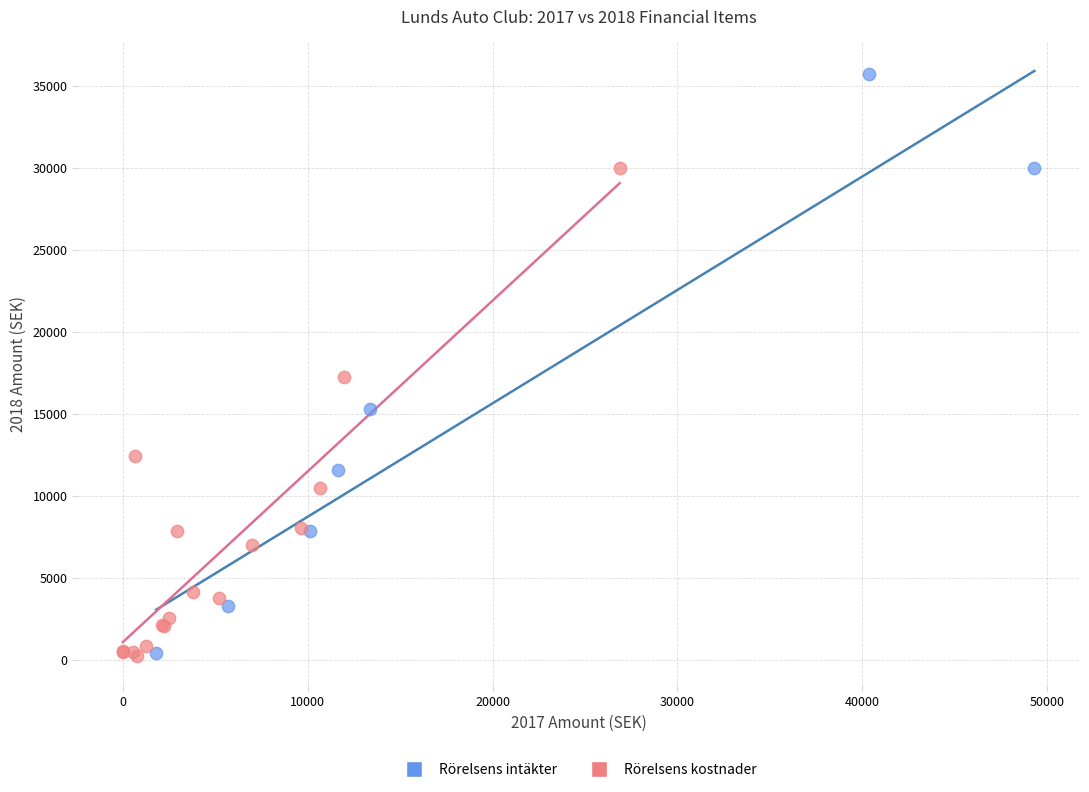

Which series contains the highest Y value?

Rörelsens intäkter